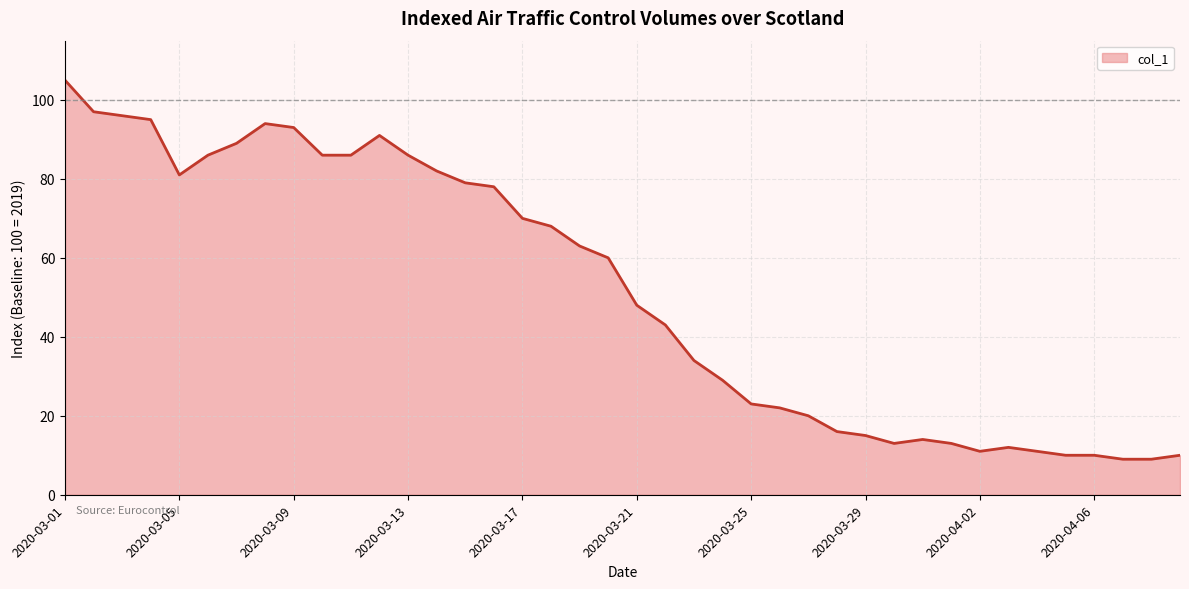

Reading right to left, list all the values displayed in this chart.

10	9	9	10	10	11	12	11	13	14	13	15	16	20	22	23	29	34	43	48	60	63	68	70	78	79	82	86	91	86	86	93	94	89	86	81	95	96	97	105